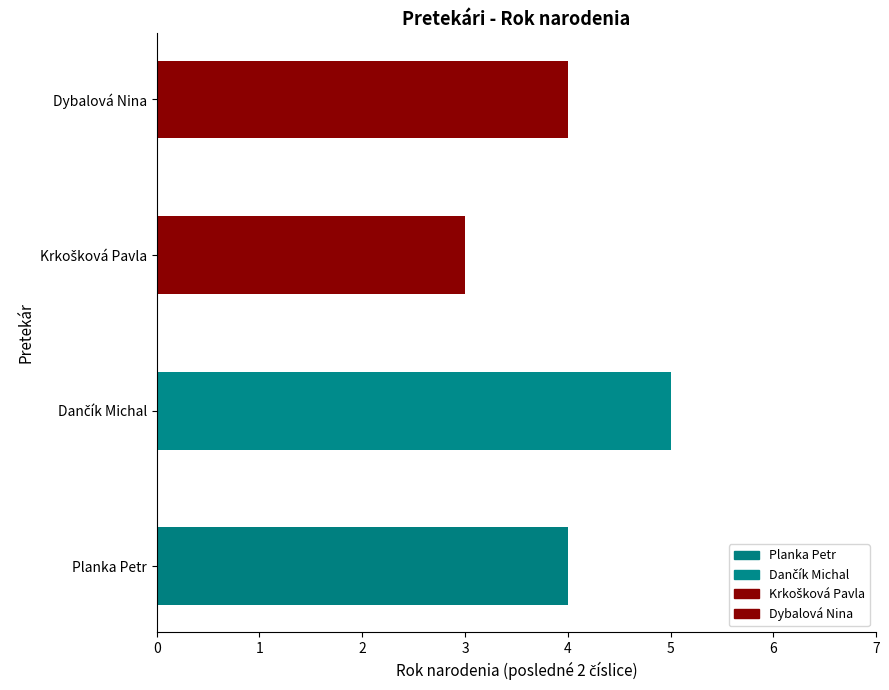

The value at Dybalová Nina is 3. True or false?

False